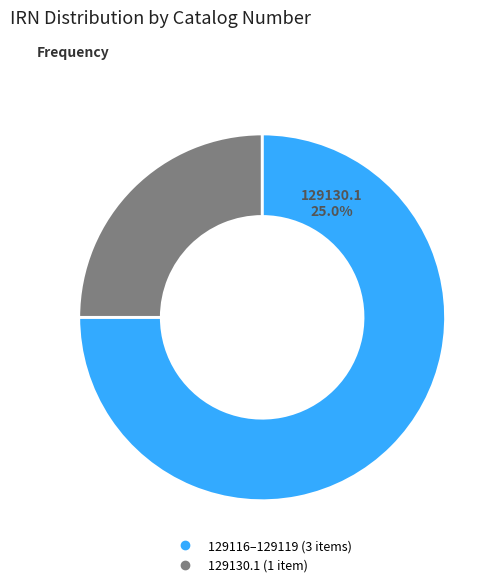

To the nearest percent, what portion does 129130.1 represent?

25%